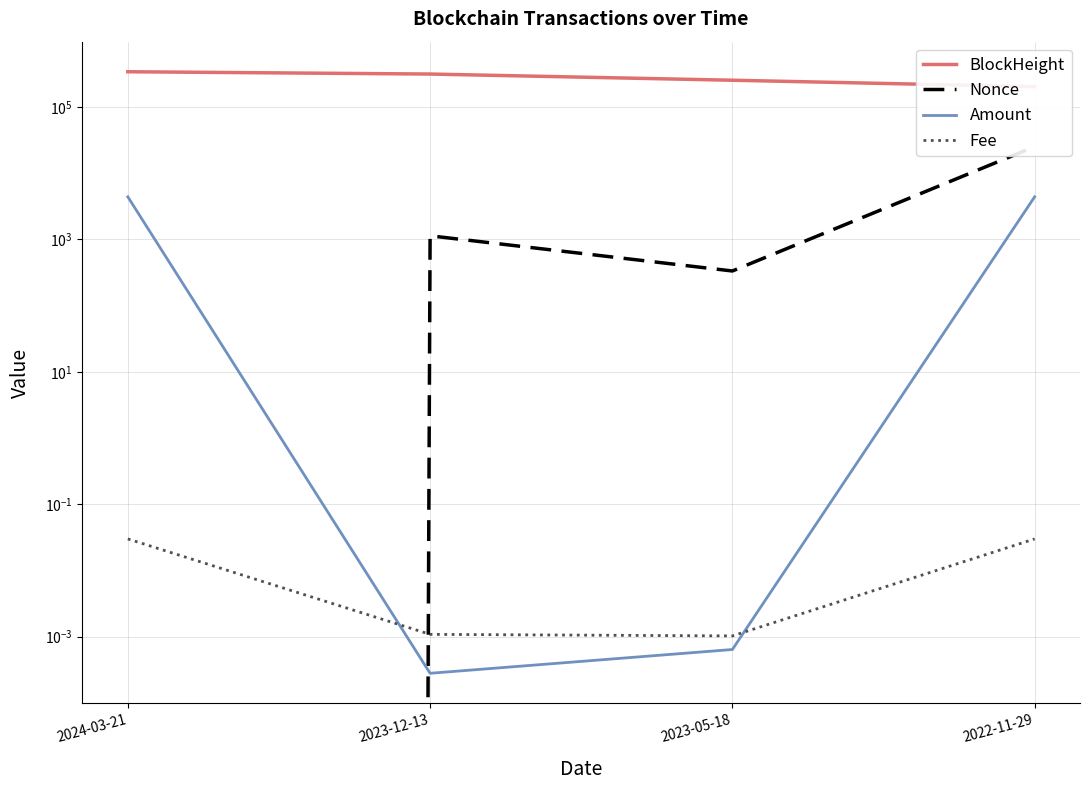

Reading left to right, extract all data points from this chart.

BlockHeight: 2024-03-21=339359.0	2023-12-13=313267.0	2023-05-18=252629.0	2022-11-29=202255.0
Nonce: 2024-03-21=0.0	2023-12-13=1132.0	2023-05-18=333.0	2022-11-29=25103.0
Amount: 2024-03-21=4390.0	2023-12-13=0.0	2023-05-18=0.0	2022-11-29=4391.0
Fee: 2024-03-21=0.0	2023-12-13=0.0	2023-05-18=0.0	2022-11-29=0.0